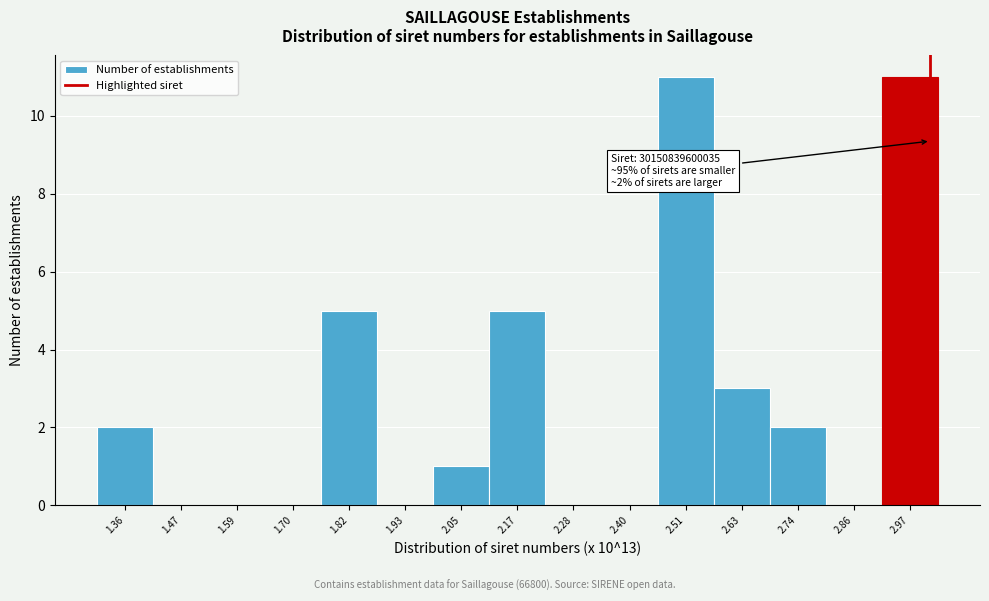

Reading right to left, what are all the values shown in this chart?

2.97=11	2.86=0	2.74=2	2.63=3	2.51=11	2.40=0	2.28=0	2.17=5	2.05=1	1.93=0	1.82=5	1.70=0	1.59=0	1.47=0	1.36=2